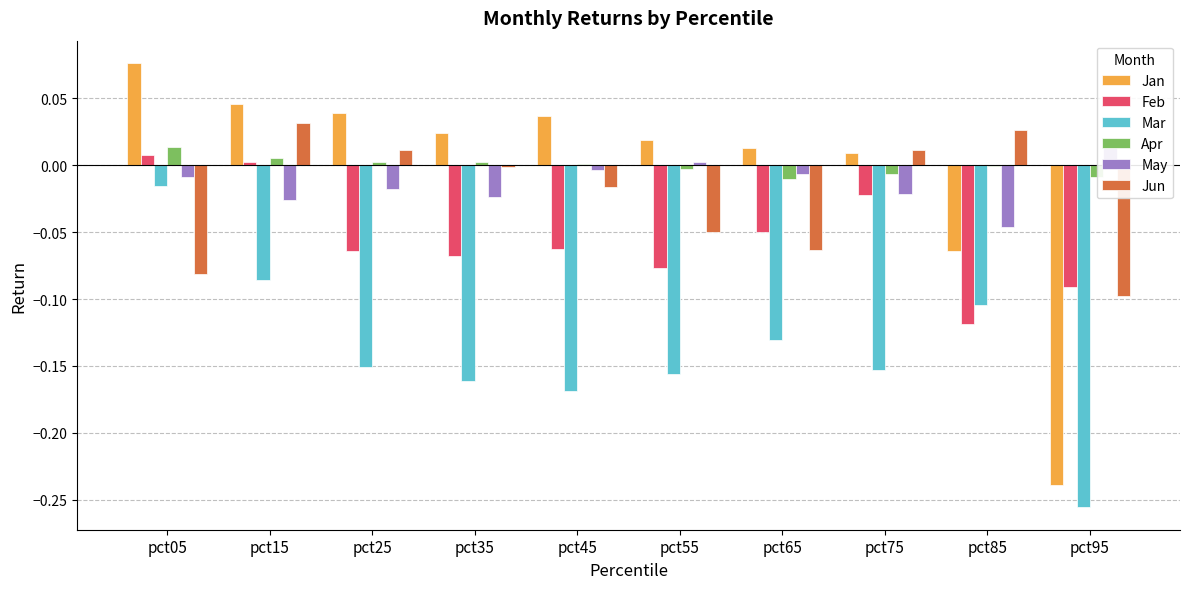

Are the bars horizontal?

No